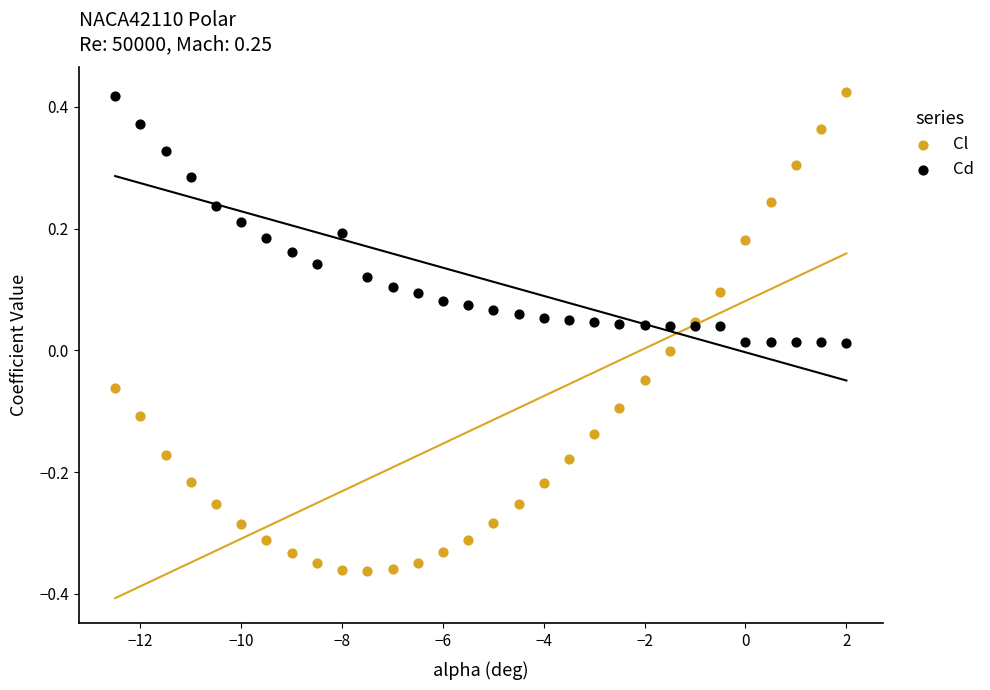

What is the X range (max minus min) for the scatter plot?

14.5